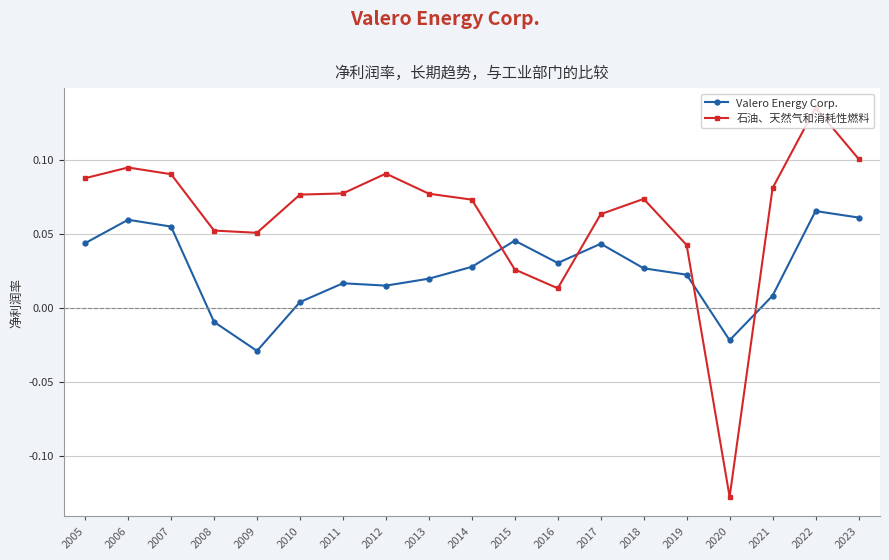

At which label does Valero Energy Corp. first exceed 0?

2005